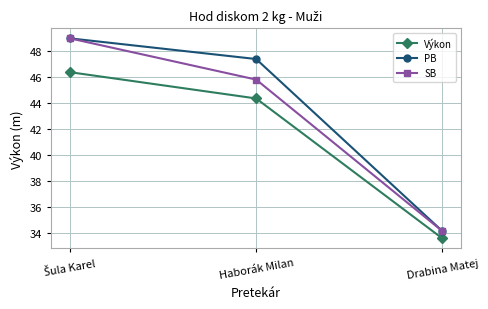

Rank the series by their average value, from highest to lowest.

PB, SB, Výkon